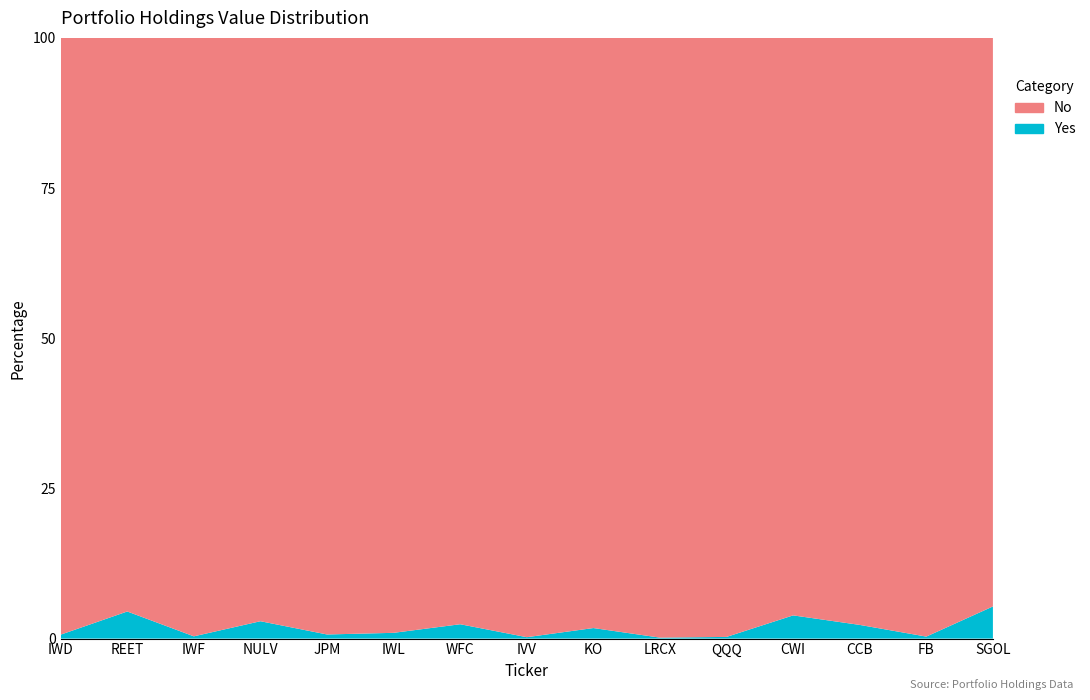

Reading left to right, transcribe all the data shown in this chart.

Yes: IWD=10387	REET=32657	IWF=2495	NULV=9451	JPM=2051	IWL=2315	WFC=4249	IVV=343	KO=2133	LRCX=179	QQQ=302	CWI=4214	CCB=2056	FB=277	SGOL=4392
No: IWD=1576884	REET=691356	IWF=663752	NULV=317458	JPM=297437	IWL=239317	WFC=173615	IVV=147092	KO=119406	LRCX=112192	QQQ=108198	CWI=104883	CCB=88223	FB=83159	SGOL=77695